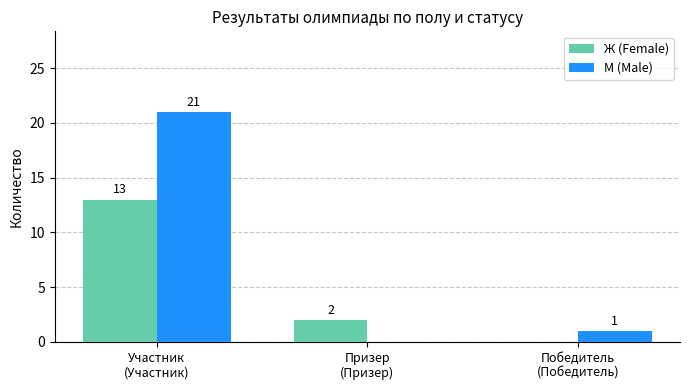

Reading left to right, list all the values displayed in this chart.

Ж (Female): Участник
(Участник)=13	Призер
(Призер)=2	Победитель
(Победитель)=0
М (Male): Участник
(Участник)=21	Призер
(Призер)=0	Победитель
(Победитель)=1